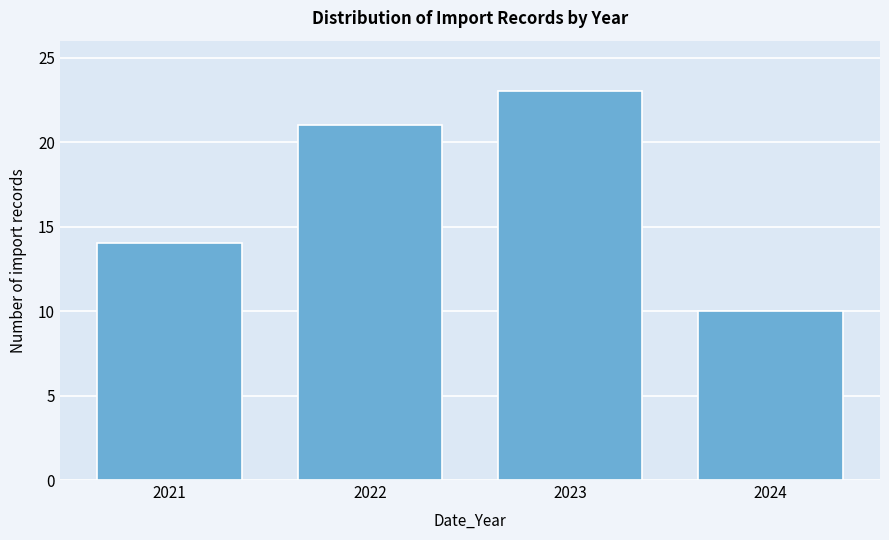

Reading left to right, extract all data points from this chart.

2021=14	2022=21	2023=23	2024=10